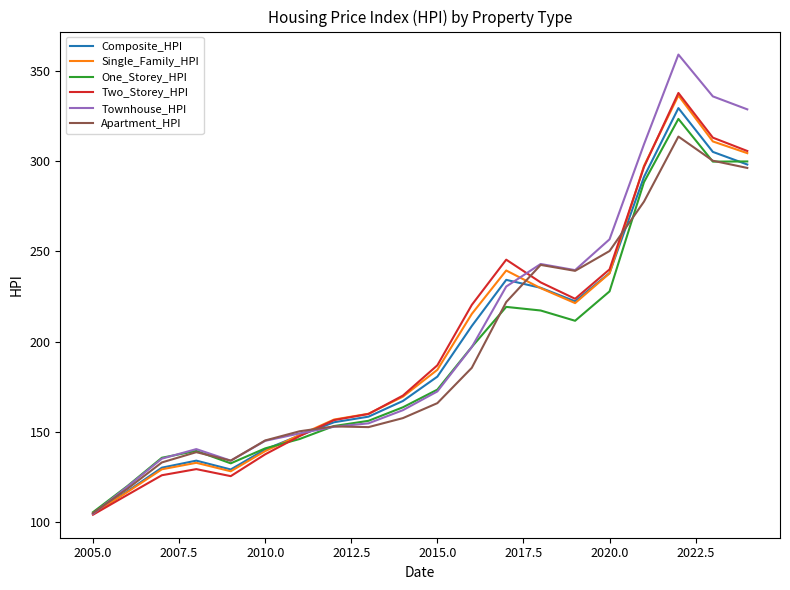

Which series has the widest spread of values?

Townhouse_HPI